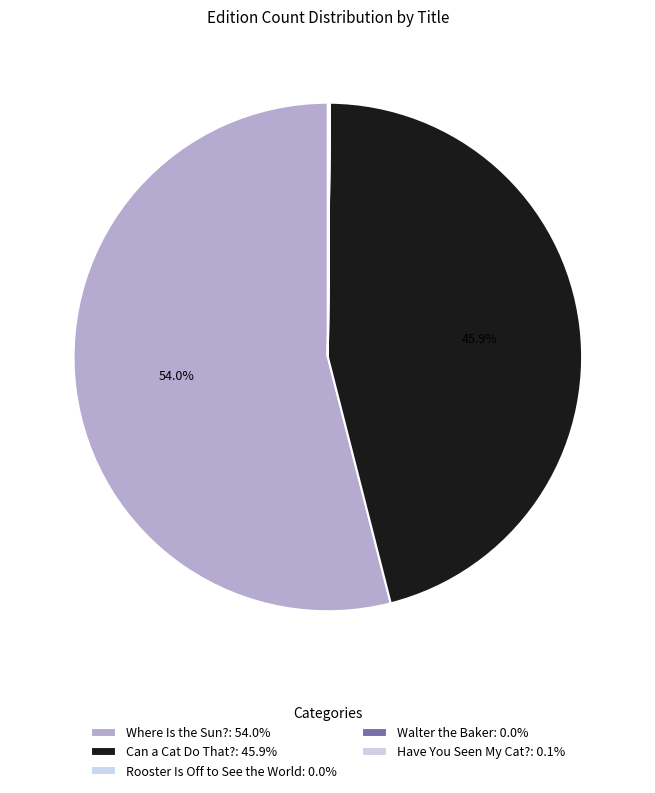

Which slice is the smallest?

Walter the Baker